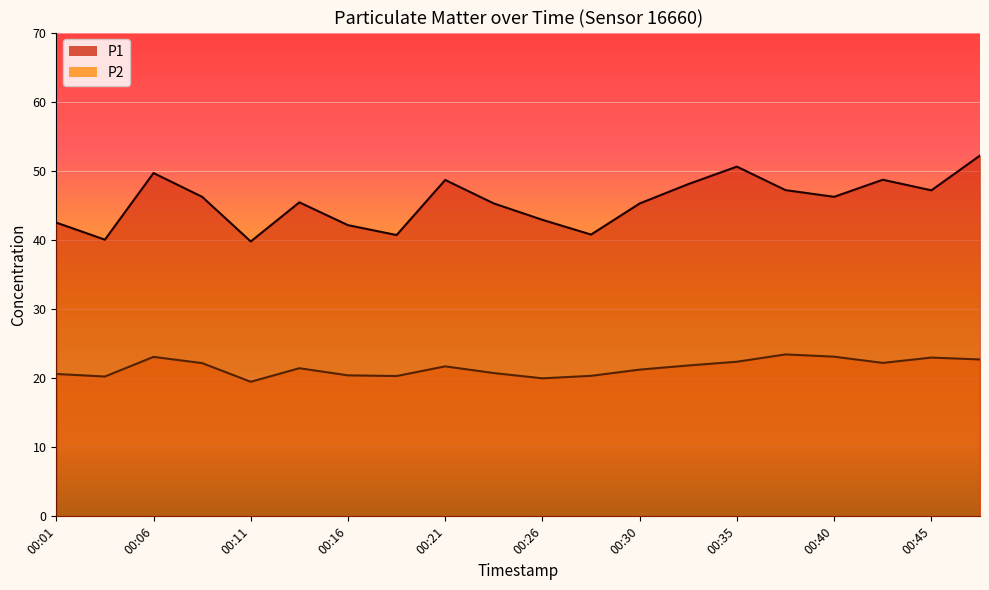

Reading left to right, list all the values displayed in this chart.

P1: 42.5	40.0	49.7	46.2	39.8	45.4	42.1	40.7	48.7	45.3	42.9	40.8	45.3	48.1	50.6	47.2	46.2	48.7	47.2	52.2
P2: 20.6	20.2	23.1	22.2	19.5	21.4	20.4	20.3	21.7	20.7	20.0	20.3	21.2	21.8	22.4	23.4	23.1	22.2	23.0	22.7